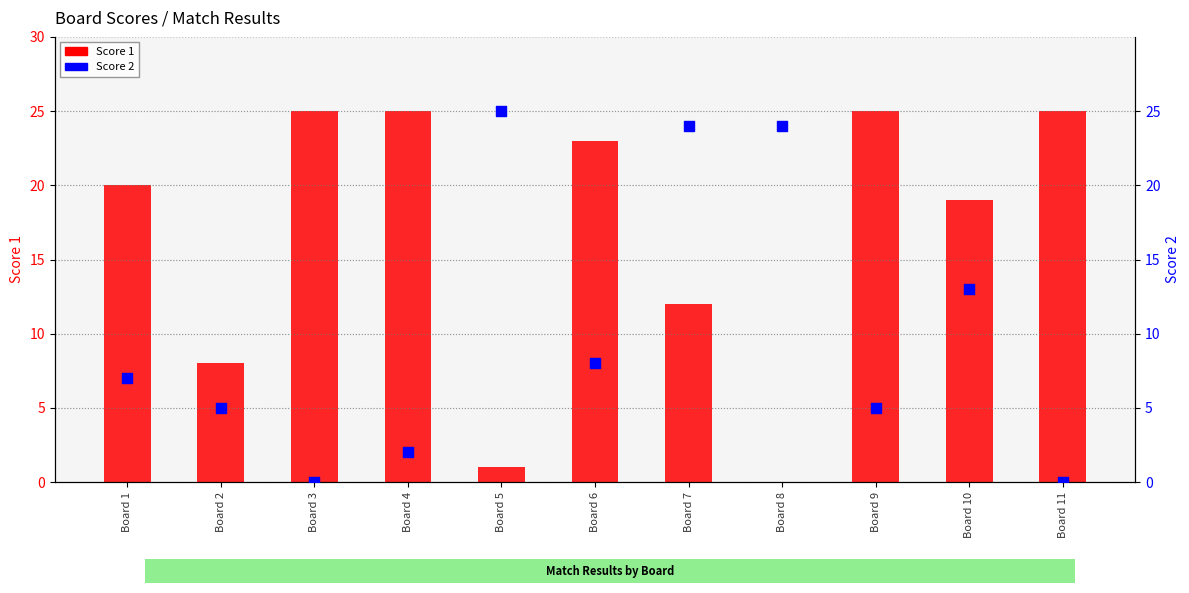

Which series has the largest Y range (max minus min)?

Score 1